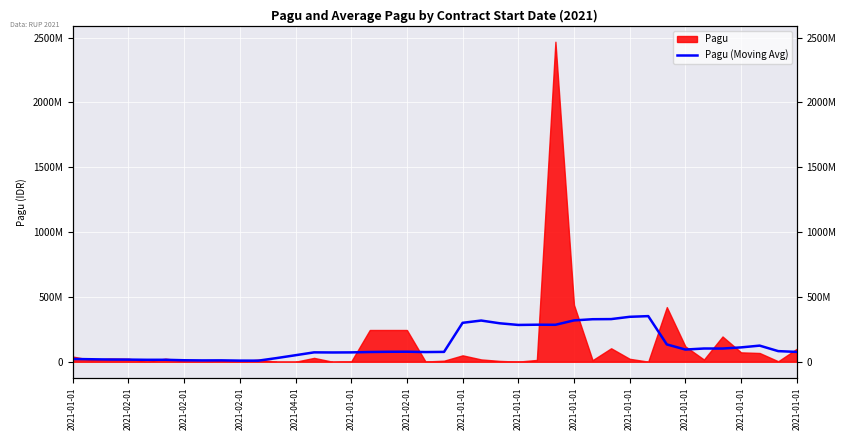

The value at 2021-01-01 is 283937655.7. True or false?

True